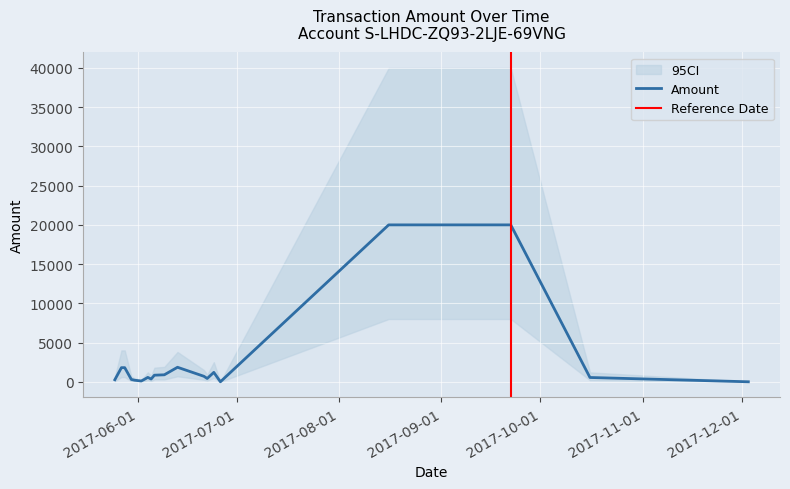

The ci_lower series shows 979.6 at 2017-05-28. True or false?

False